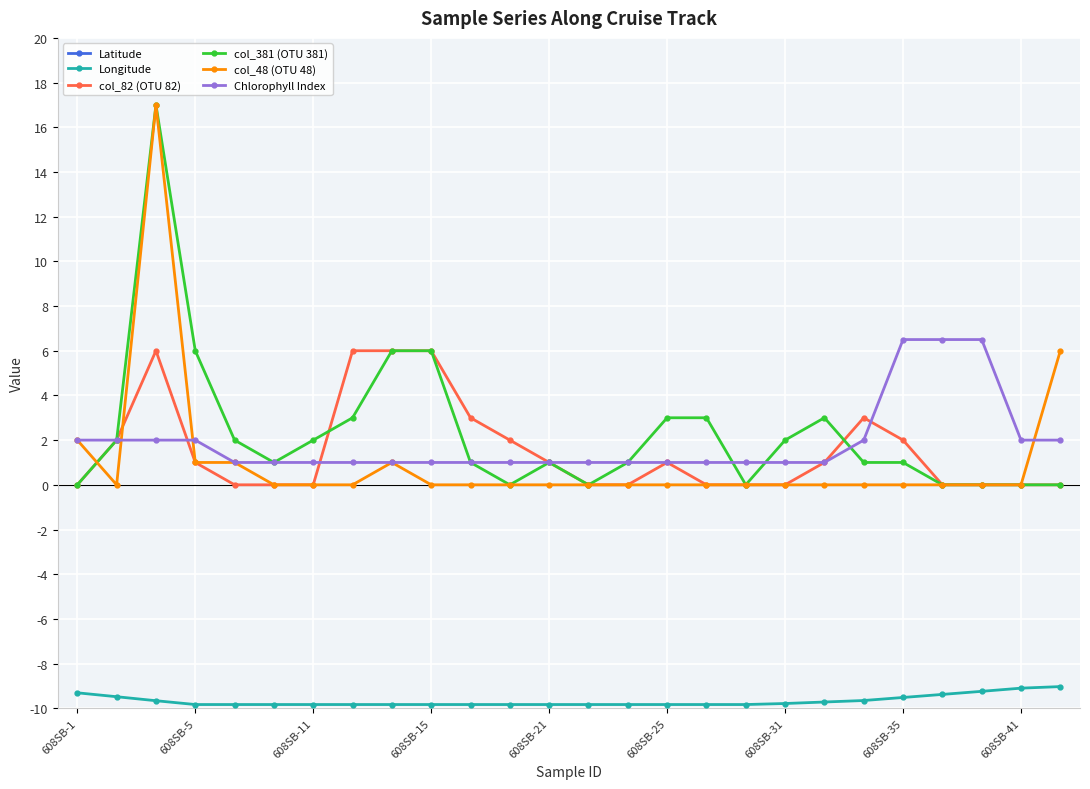

True or false: col_381 (OTU 381) and Longitude intersect in this chart.

False